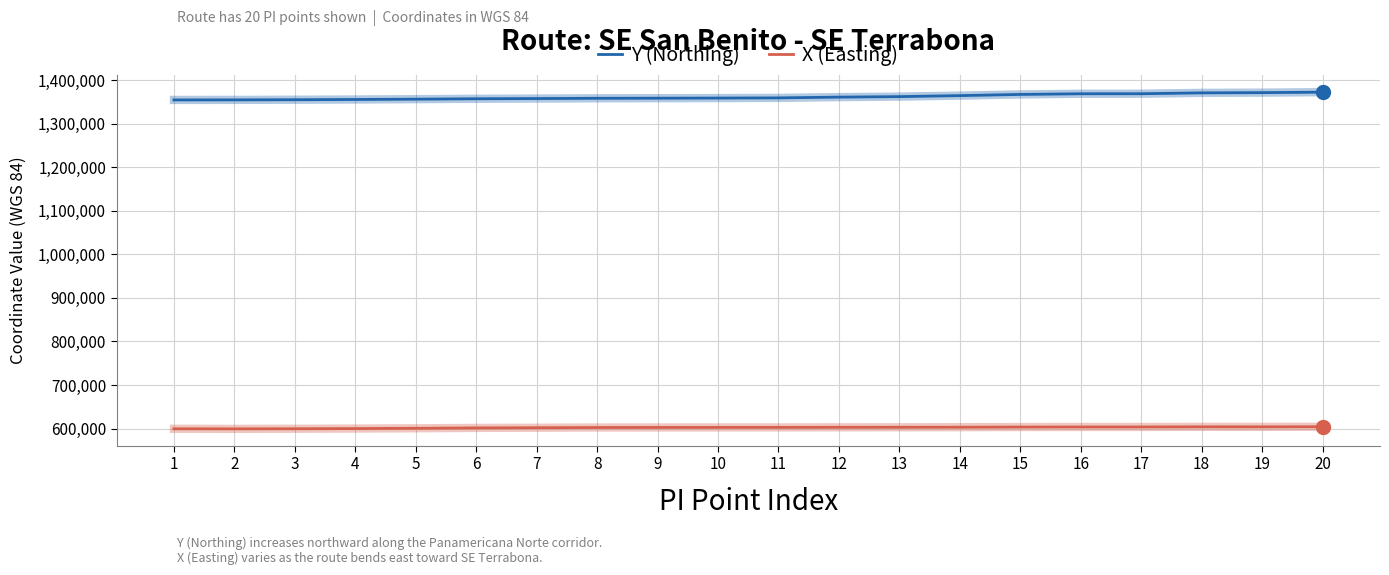

List the series in order of their overall mean, lowest first.

X (Easting), Y (Northing)